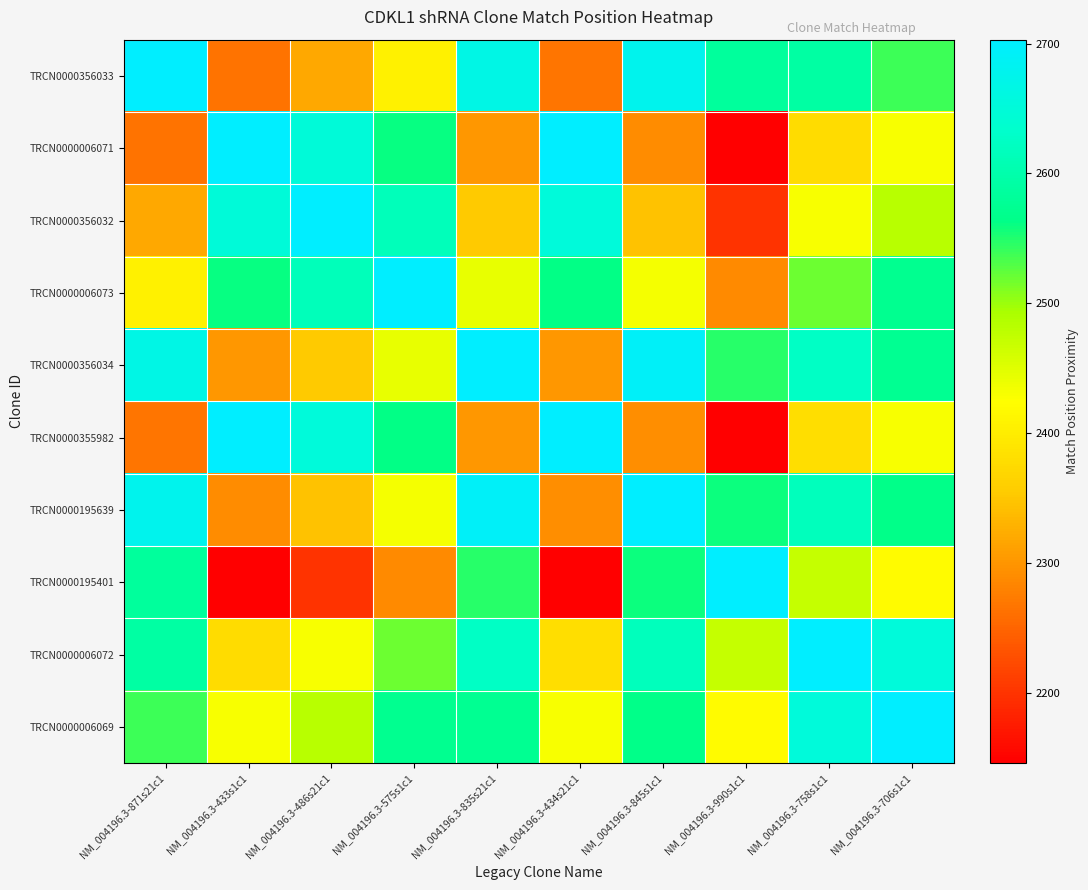

Reading left to right, extract all data points from this chart.

TRCN0000356033: NM_004196.3-871s21c1=2703	NM_004196.3-433s1c1=2265	NM_004196.3-486s21c1=2318	NM_004196.3-575s1c1=2407	NM_004196.3-835s21c1=2667	NM_004196.3-434s21c1=2266	NM_004196.3-845s1c1=2677	NM_004196.3-990s1c1=2584	NM_004196.3-758s1c1=2590	NM_004196.3-706s1c1=2538
TRCN0000006071: NM_004196.3-871s21c1=2265	NM_004196.3-433s1c1=2703	NM_004196.3-486s21c1=2650	NM_004196.3-575s1c1=2561	NM_004196.3-835s21c1=2301	NM_004196.3-434s21c1=2702	NM_004196.3-845s1c1=2291	NM_004196.3-990s1c1=2146	NM_004196.3-758s1c1=2378	NM_004196.3-706s1c1=2430
TRCN0000356032: NM_004196.3-871s21c1=2318	NM_004196.3-433s1c1=2650	NM_004196.3-486s21c1=2703	NM_004196.3-575s1c1=2614	NM_004196.3-835s21c1=2354	NM_004196.3-434s21c1=2651	NM_004196.3-845s1c1=2344	NM_004196.3-990s1c1=2199	NM_004196.3-758s1c1=2431	NM_004196.3-706s1c1=2483
TRCN0000006073: NM_004196.3-871s21c1=2407	NM_004196.3-433s1c1=2561	NM_004196.3-486s21c1=2614	NM_004196.3-575s1c1=2703	NM_004196.3-835s21c1=2443	NM_004196.3-434s21c1=2562	NM_004196.3-845s1c1=2433	NM_004196.3-990s1c1=2288	NM_004196.3-758s1c1=2520	NM_004196.3-706s1c1=2572
TRCN0000356034: NM_004196.3-871s21c1=2667	NM_004196.3-433s1c1=2301	NM_004196.3-486s21c1=2354	NM_004196.3-575s1c1=2443	NM_004196.3-835s21c1=2703	NM_004196.3-434s21c1=2302	NM_004196.3-845s1c1=2693	NM_004196.3-990s1c1=2548	NM_004196.3-758s1c1=2626	NM_004196.3-706s1c1=2574
TRCN0000355982: NM_004196.3-871s21c1=2266	NM_004196.3-433s1c1=2702	NM_004196.3-486s21c1=2651	NM_004196.3-575s1c1=2562	NM_004196.3-835s21c1=2302	NM_004196.3-434s21c1=2703	NM_004196.3-845s1c1=2292	NM_004196.3-990s1c1=2147	NM_004196.3-758s1c1=2379	NM_004196.3-706s1c1=2431
TRCN0000195639: NM_004196.3-871s21c1=2677	NM_004196.3-433s1c1=2291	NM_004196.3-486s21c1=2344	NM_004196.3-575s1c1=2433	NM_004196.3-835s21c1=2693	NM_004196.3-434s21c1=2292	NM_004196.3-845s1c1=2703	NM_004196.3-990s1c1=2558	NM_004196.3-758s1c1=2616	NM_004196.3-706s1c1=2564
TRCN0000195401: NM_004196.3-871s21c1=2584	NM_004196.3-433s1c1=2146	NM_004196.3-486s21c1=2199	NM_004196.3-575s1c1=2288	NM_004196.3-835s21c1=2548	NM_004196.3-434s21c1=2147	NM_004196.3-845s1c1=2558	NM_004196.3-990s1c1=2703	NM_004196.3-758s1c1=2471	NM_004196.3-706s1c1=2419
TRCN0000006072: NM_004196.3-871s21c1=2590	NM_004196.3-433s1c1=2378	NM_004196.3-486s21c1=2431	NM_004196.3-575s1c1=2520	NM_004196.3-835s21c1=2626	NM_004196.3-434s21c1=2379	NM_004196.3-845s1c1=2616	NM_004196.3-990s1c1=2471	NM_004196.3-758s1c1=2703	NM_004196.3-706s1c1=2651
TRCN0000006069: NM_004196.3-871s21c1=2538	NM_004196.3-433s1c1=2430	NM_004196.3-486s21c1=2483	NM_004196.3-575s1c1=2572	NM_004196.3-835s21c1=2574	NM_004196.3-434s21c1=2431	NM_004196.3-845s1c1=2564	NM_004196.3-990s1c1=2419	NM_004196.3-758s1c1=2651	NM_004196.3-706s1c1=2703